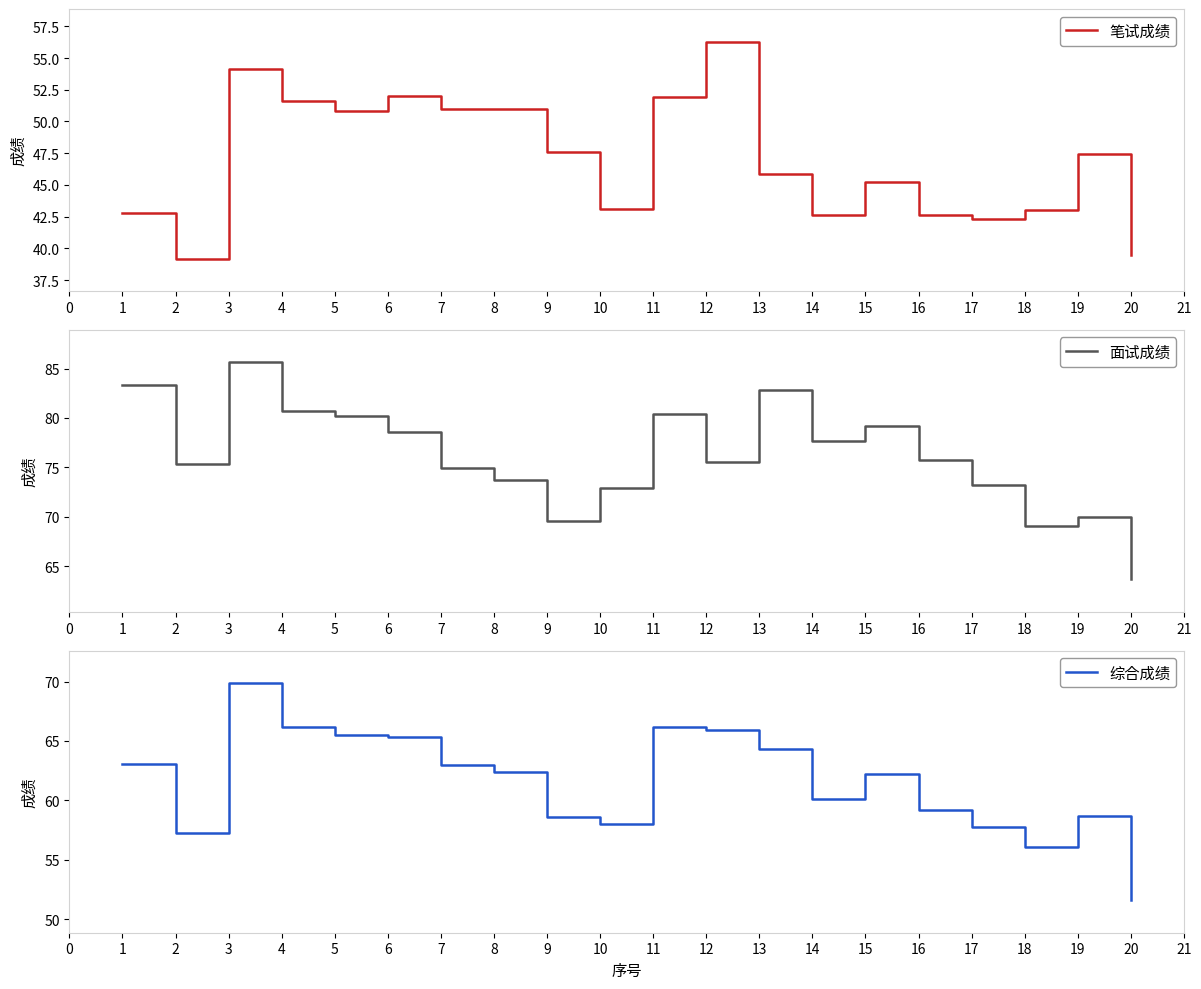

True or false: 面试成绩 and 综合成绩 cross at least once.

False